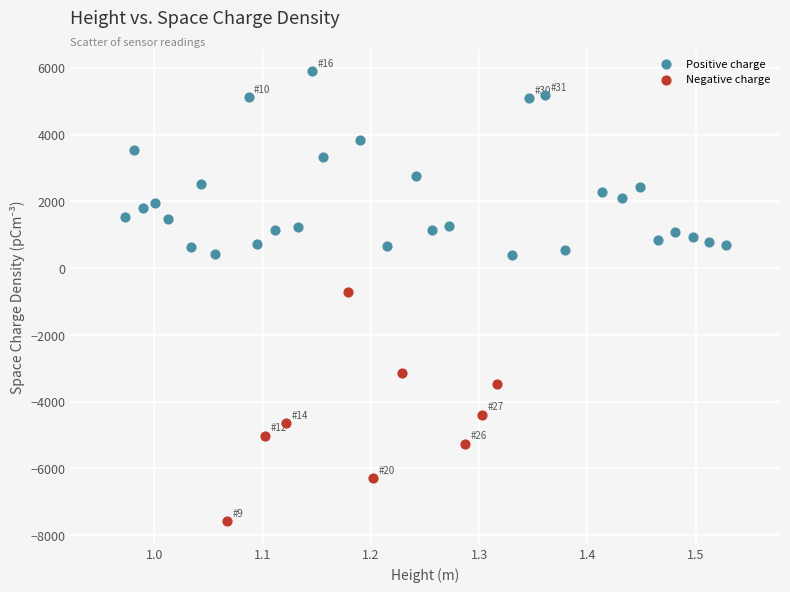

Which series reaches the maximum Y coordinate?

Positive charge